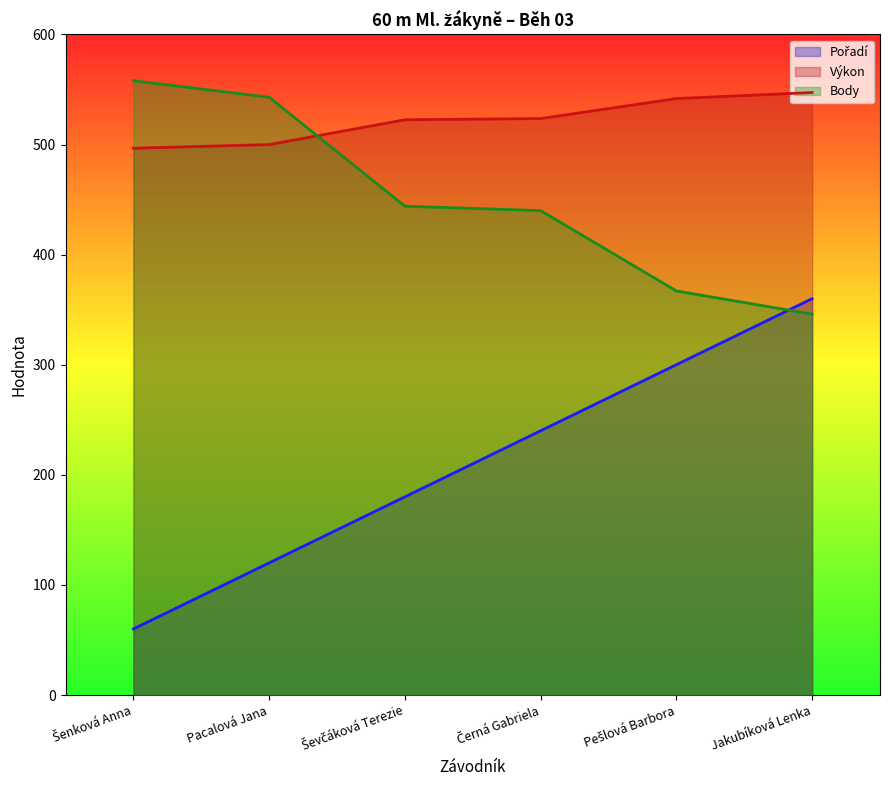

How many lines are shown in the chart?

3